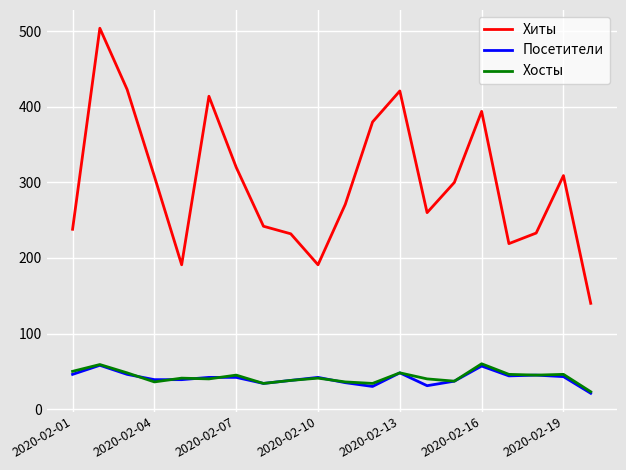

True or false: Хосты and Хиты cross at least once.

False